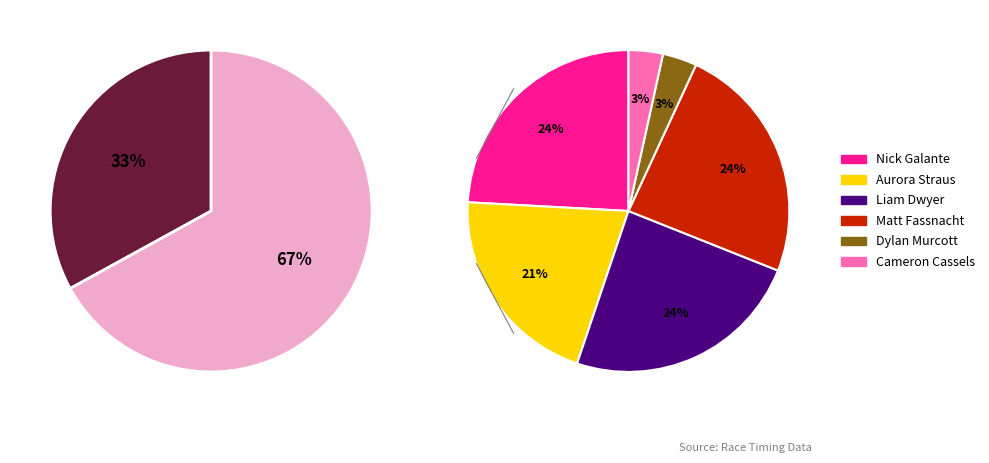

To the nearest percent, what percentage of the pie is Matt Fassnacht 3?

8%